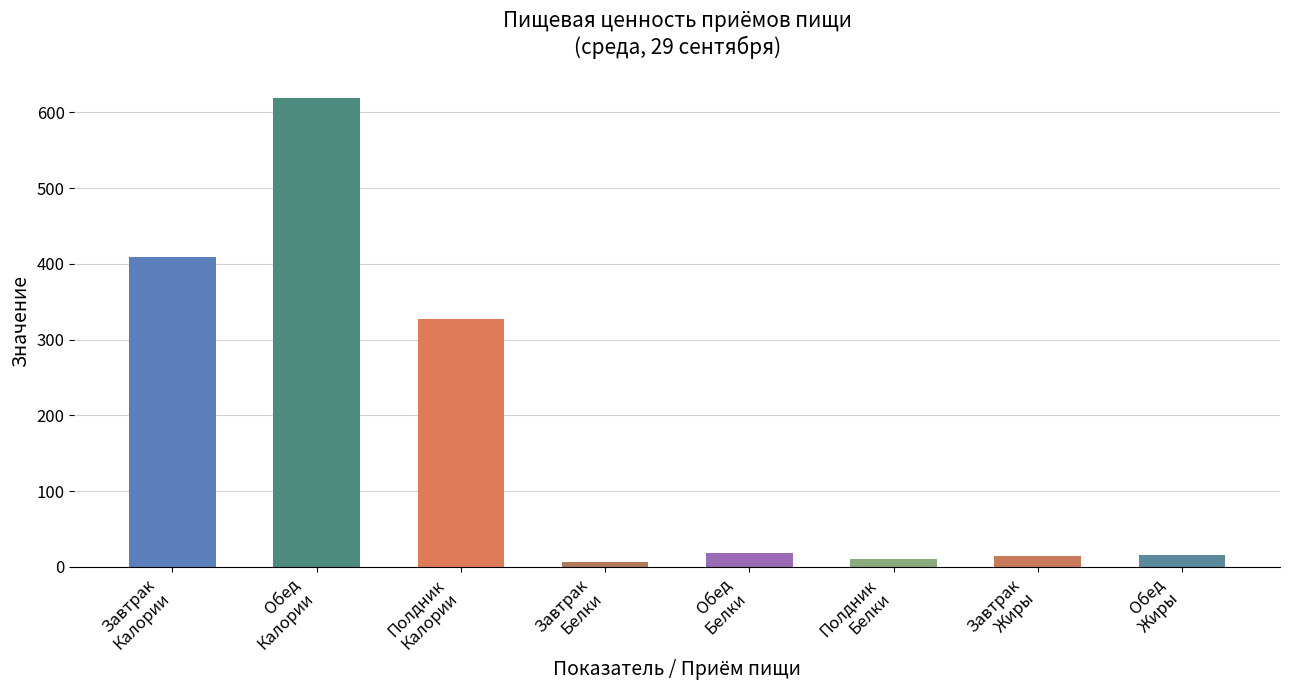

What is the sum of all values?

1420.3